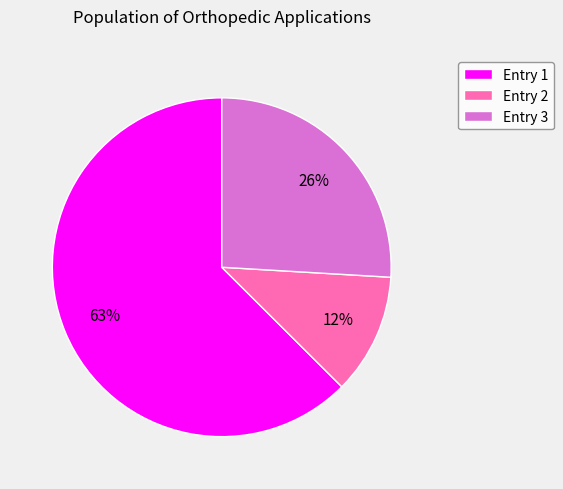

What is the smallest slice in the pie chart?

Entry 2